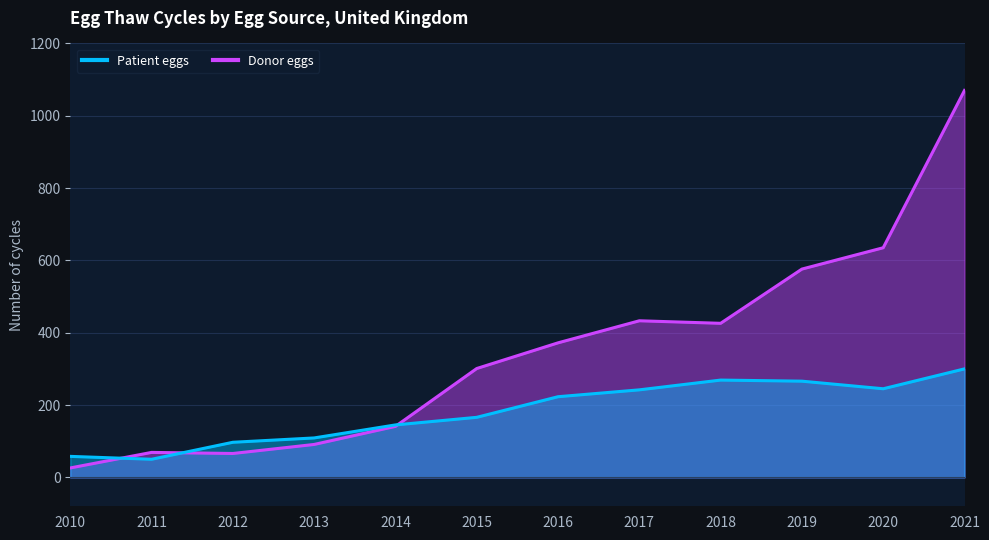

At which category is the sum across all series the highest?

2021